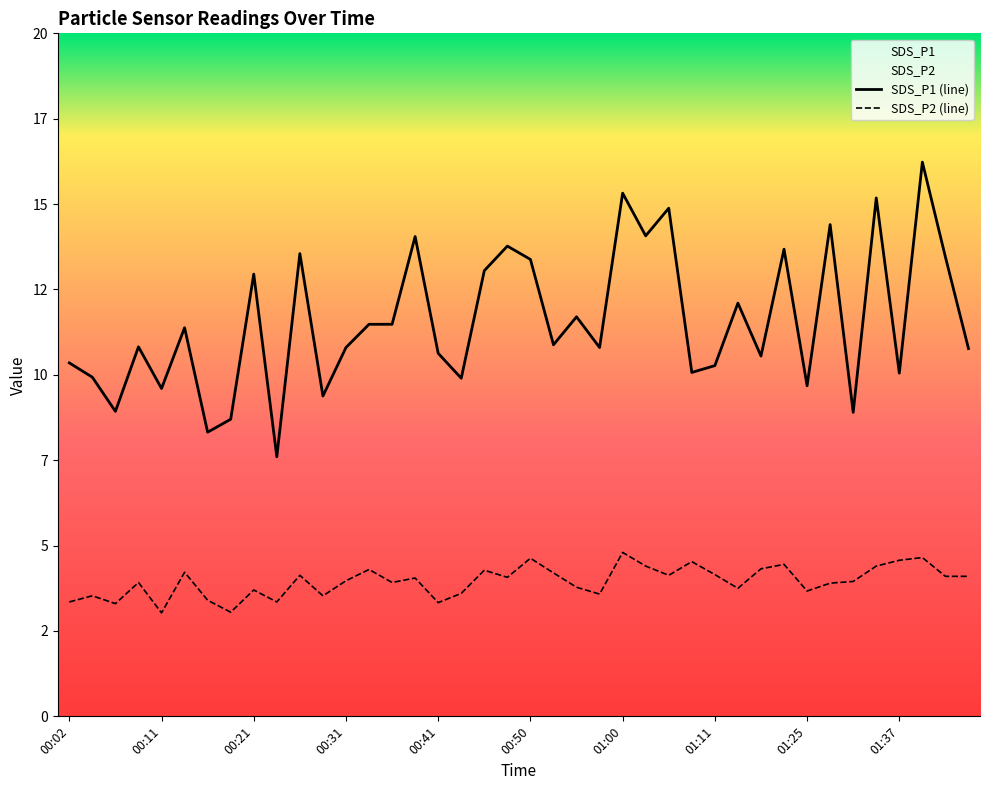

What are all the series names shown in the legend?

SDS_P1, SDS_P2